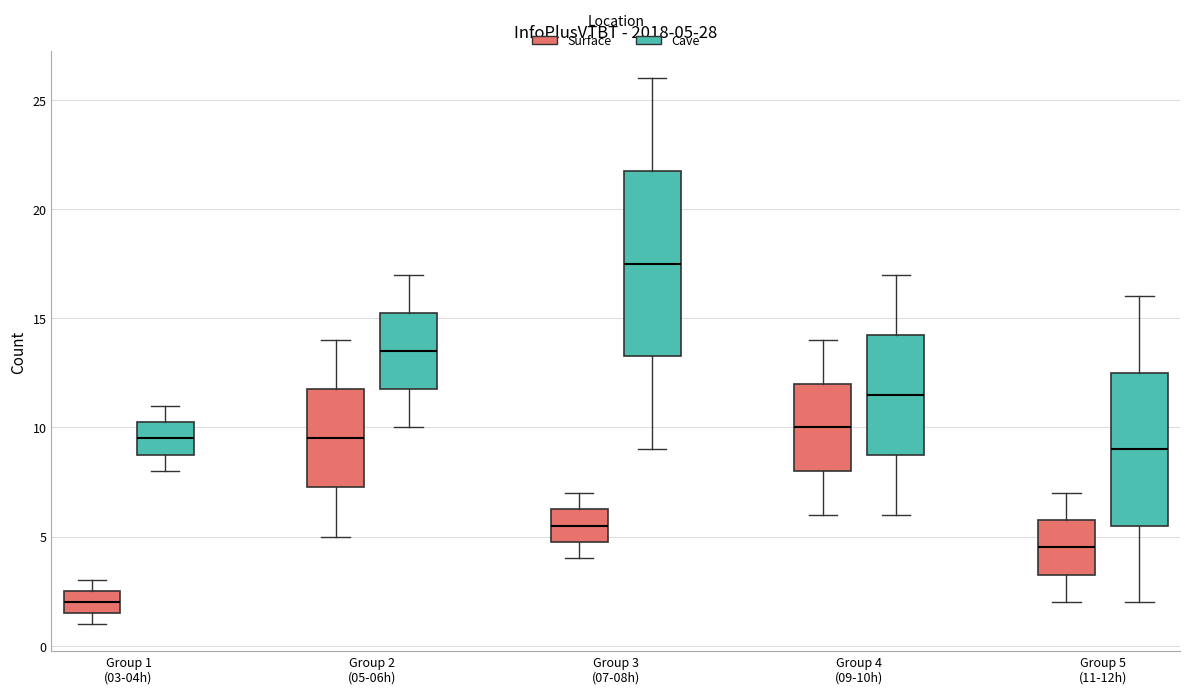

Which box has the highest median line?

Group 3 (07-08h) (Cave)